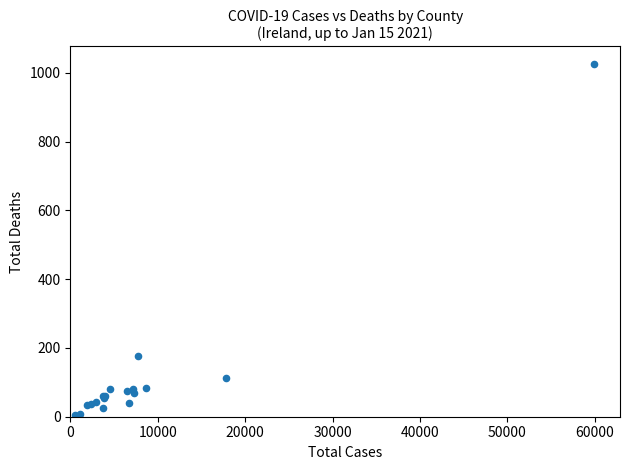

What Y value in the scatter plot is closest to 515?

178